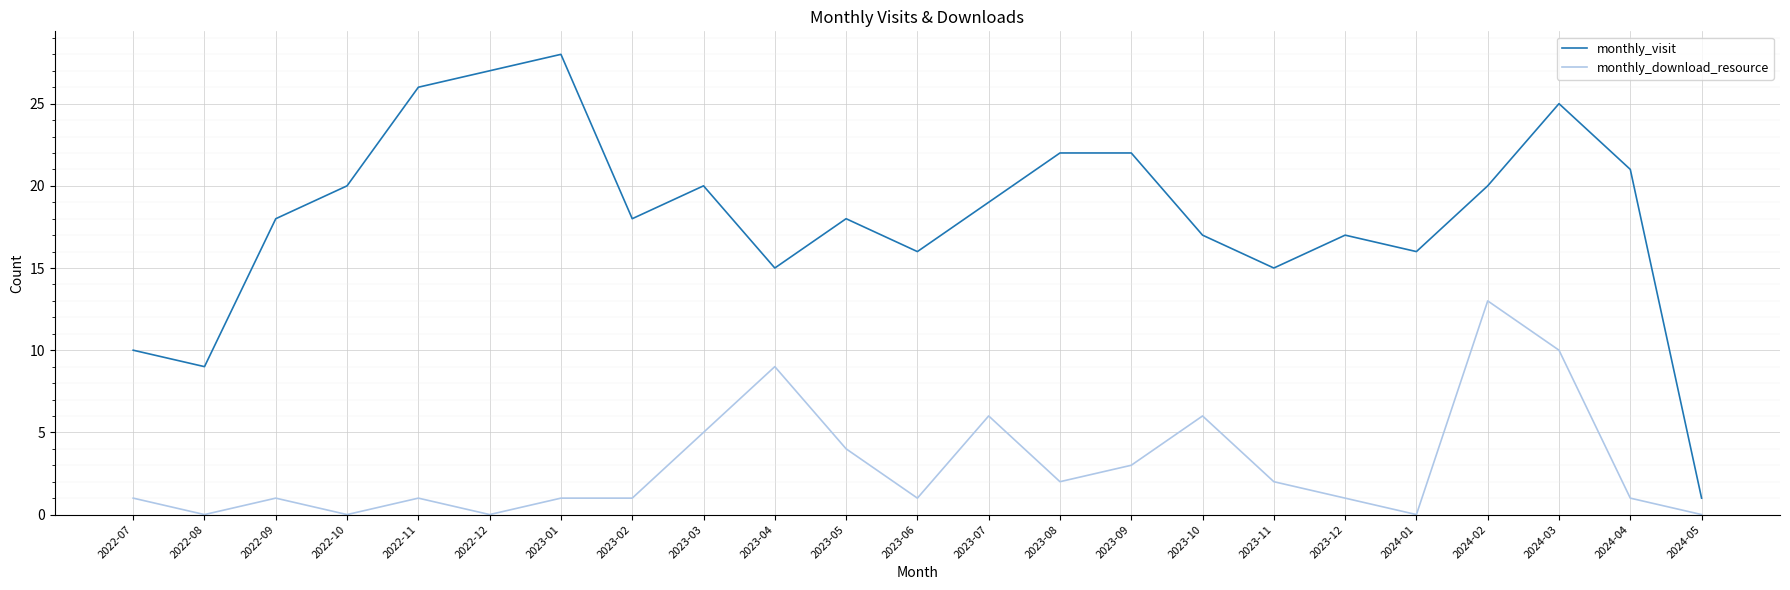

What position from the right is 2022-08?

22